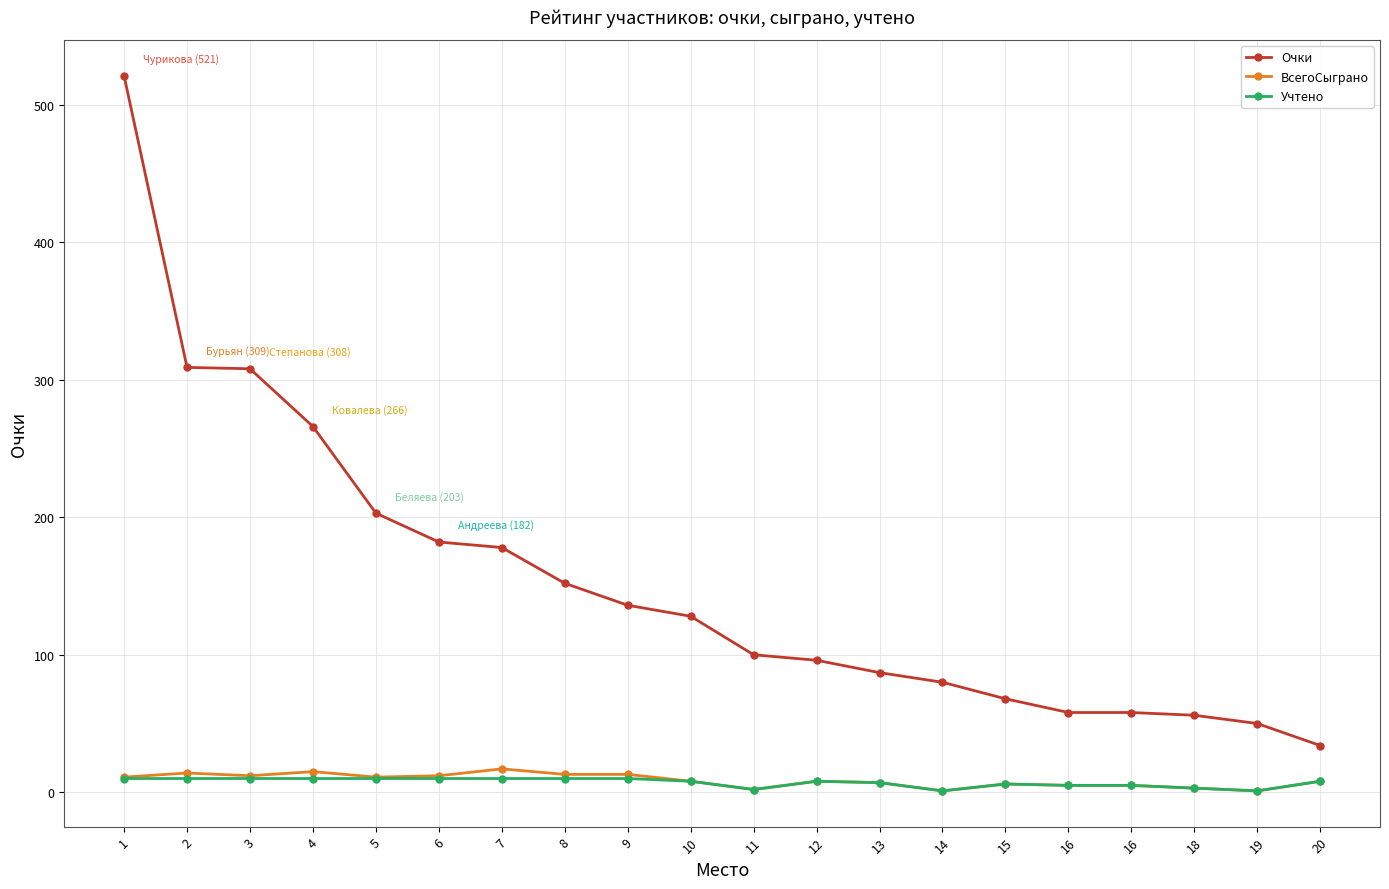

At how many categories does at least one series exceed 101?

10